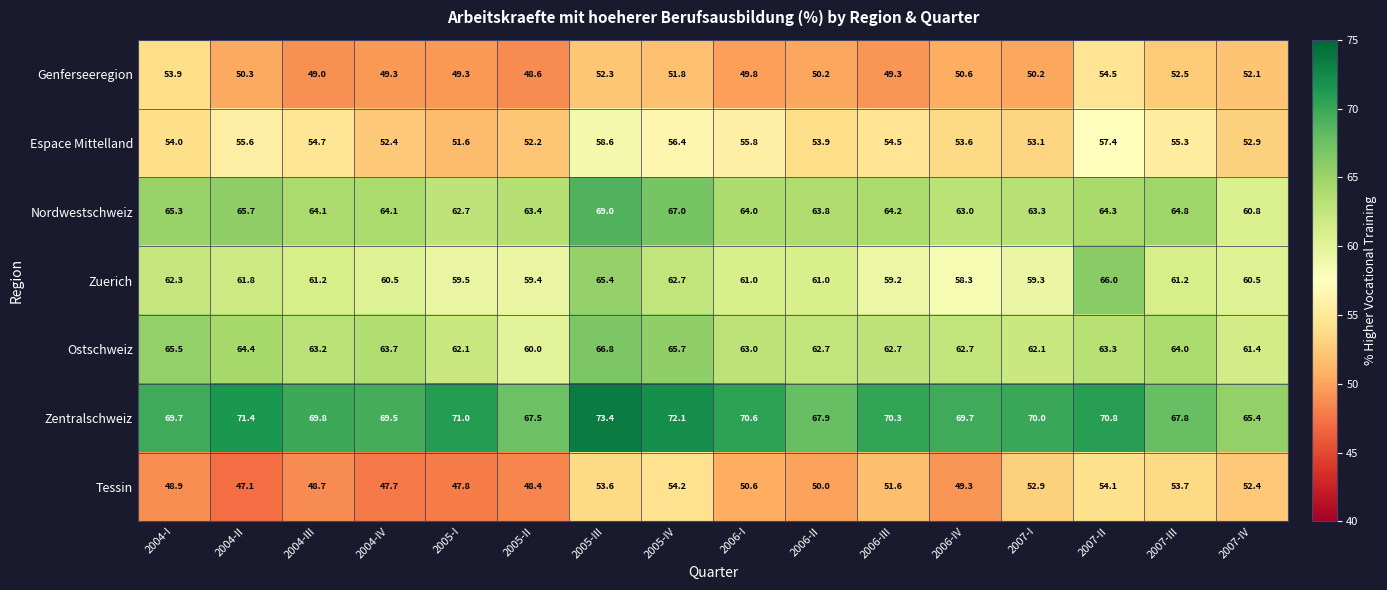

Where is Zentralschweiz nearest to the value 69?

2004-IV